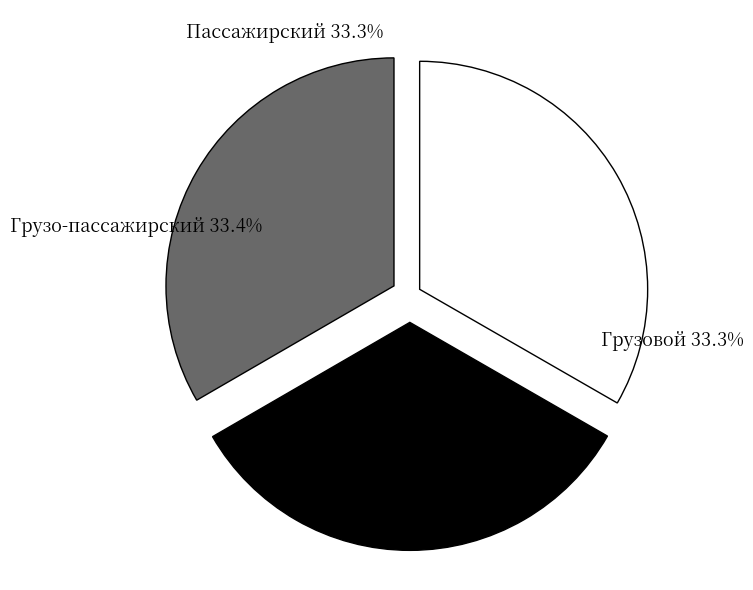

What percentage is the Грузо-пассажирский slice, to the nearest percent?

33%